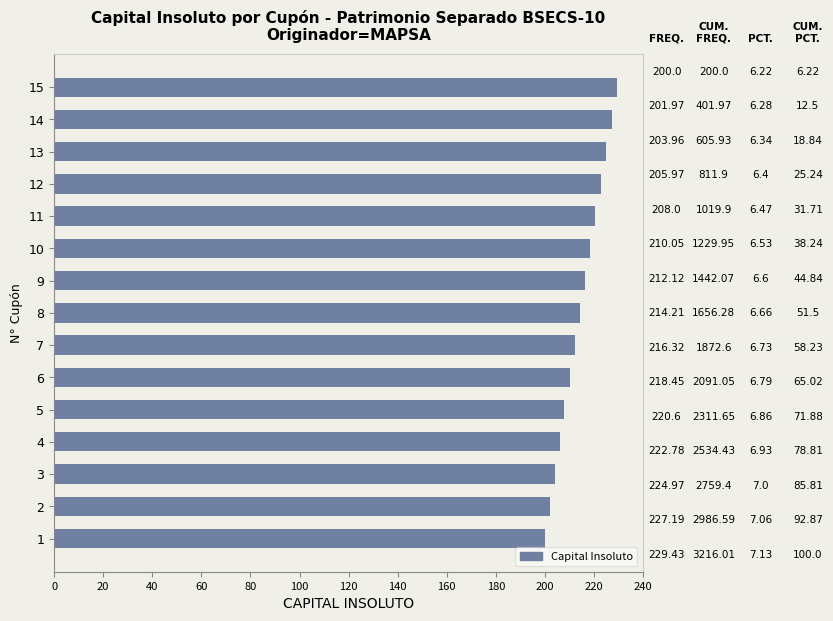

The value at 3 is 204.0. True or false?

True